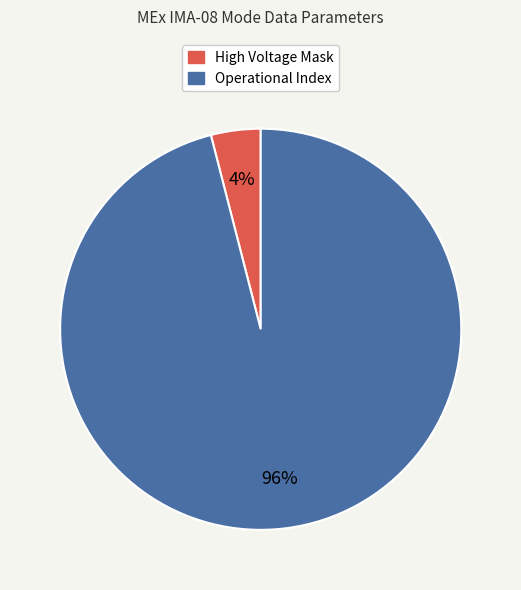

Is it true that Operational Index is 96% of the pie?

True